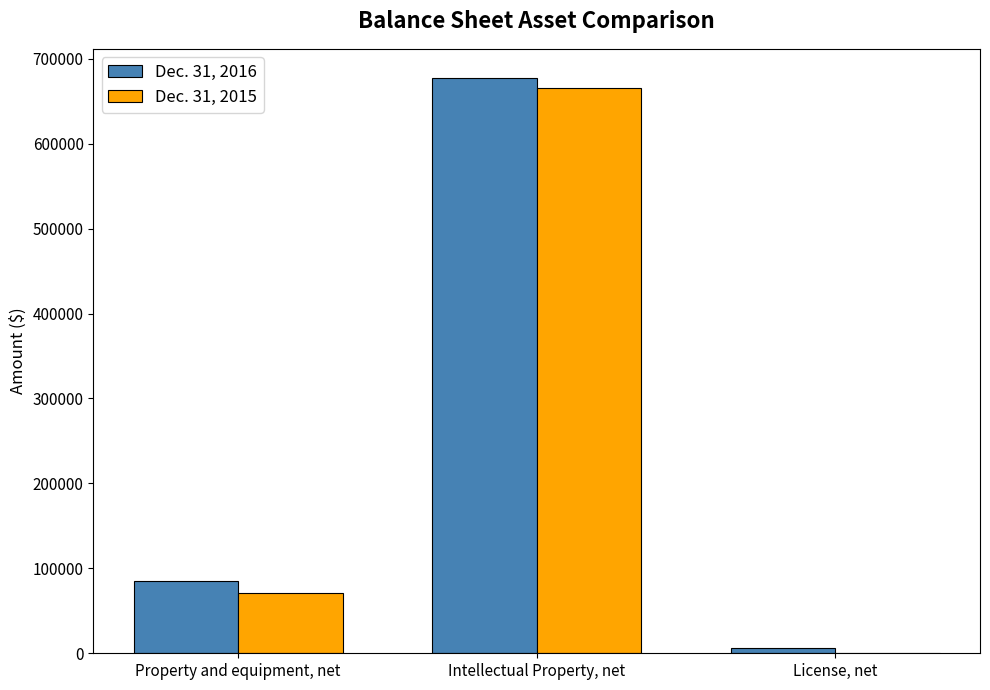

What is the total value across all series at Intellectual Property, net?

1343248